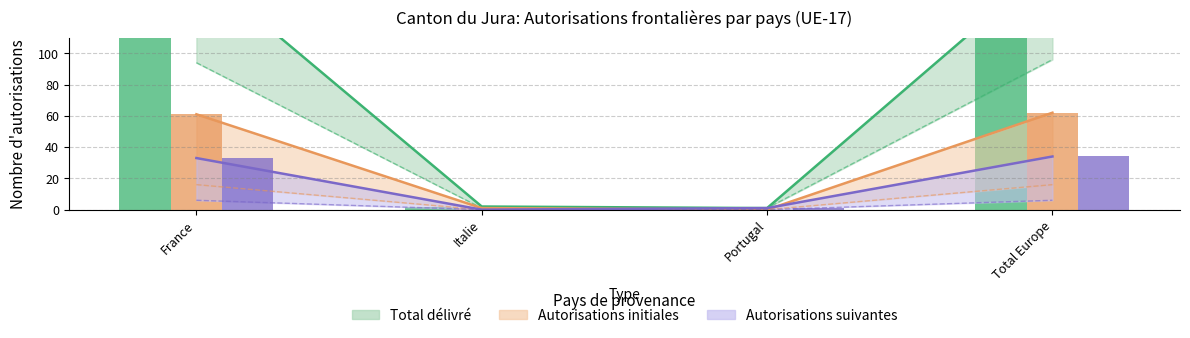

How many bars are there in each group?

3